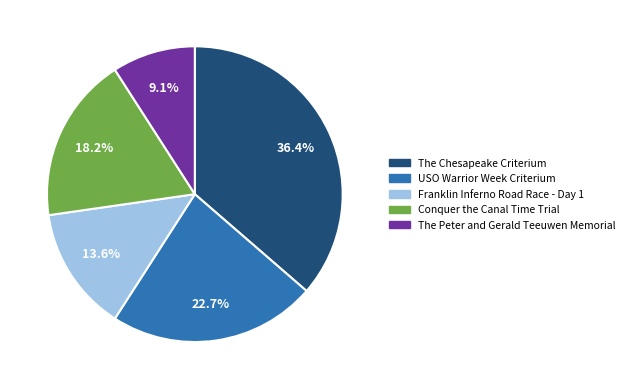

Combined, what portion of the pie is Franklin Inferno Road Race - Day 1 and The Chesapeake Criterium?

50.0%